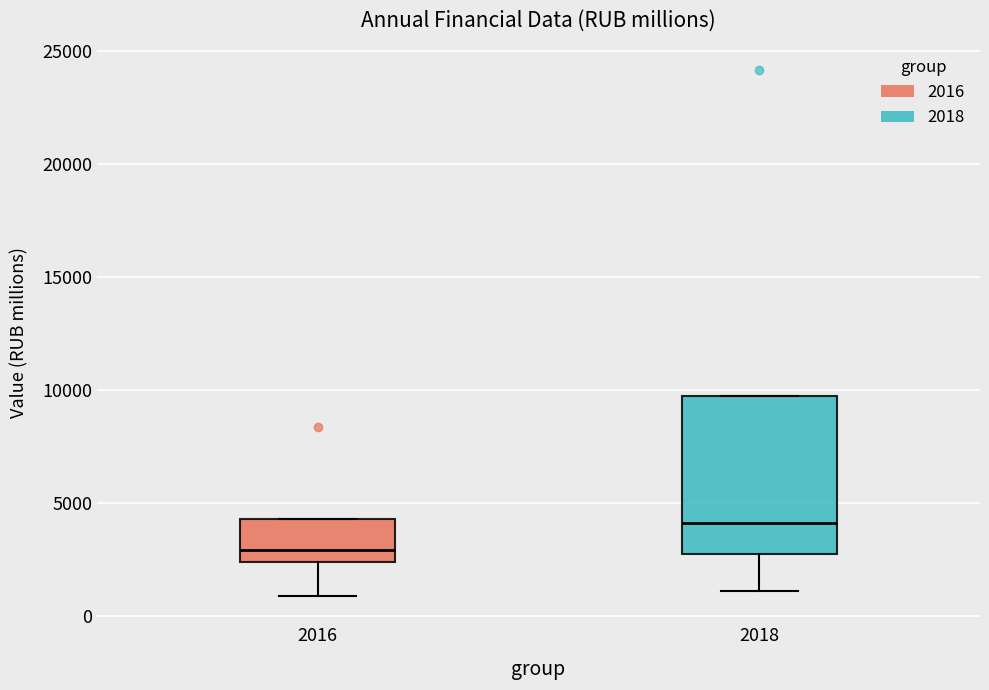

Reading left to right, transcribe this box plot: for each box, give where its median line is, the range the box spans, and where its two whiskers end, as read against the y-axis. The values are not printed on the chart, so give them approximately, as read against the axis.

2016: median 3000, box 2500 to 4500, whiskers 1000 to 4500
2018: median 4000, box 2500 to 9500, whiskers 1000 to 9500